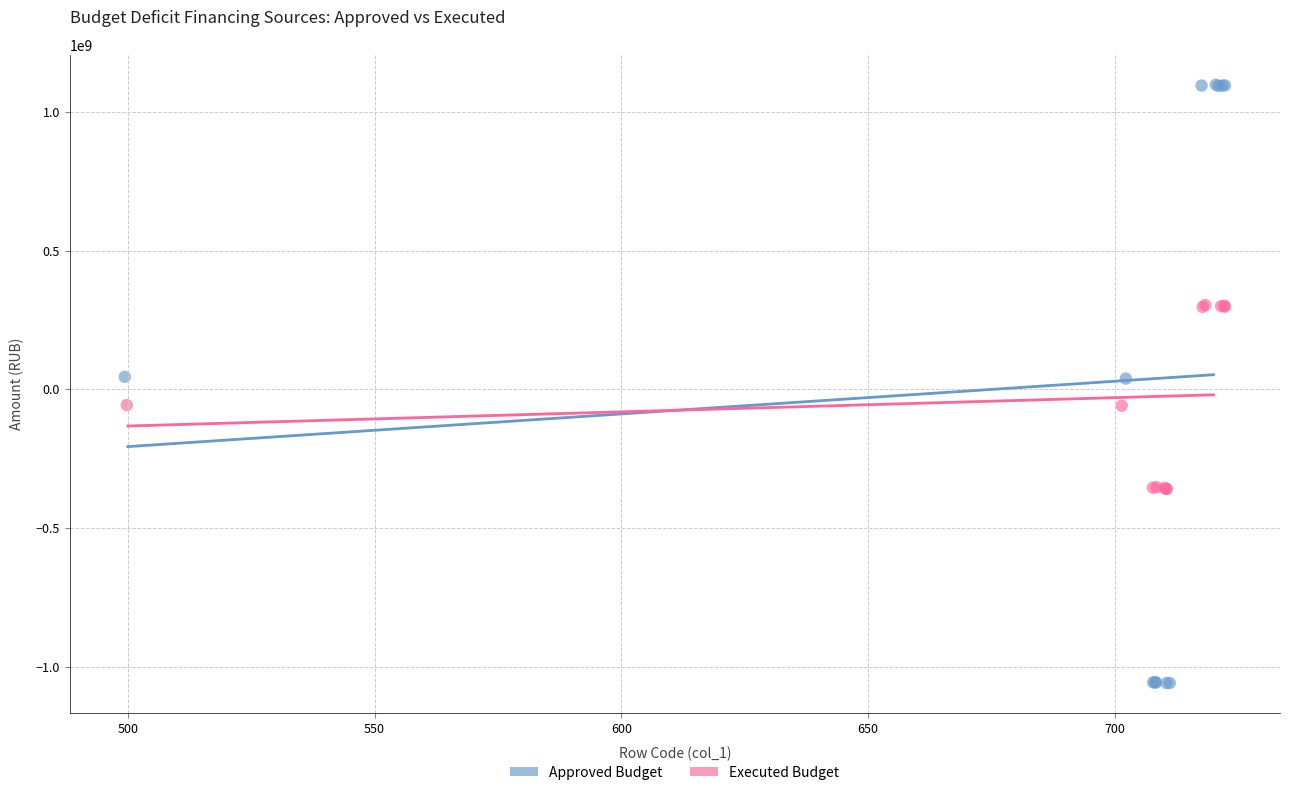

Which series reaches the maximum Y coordinate?

Approved Budget